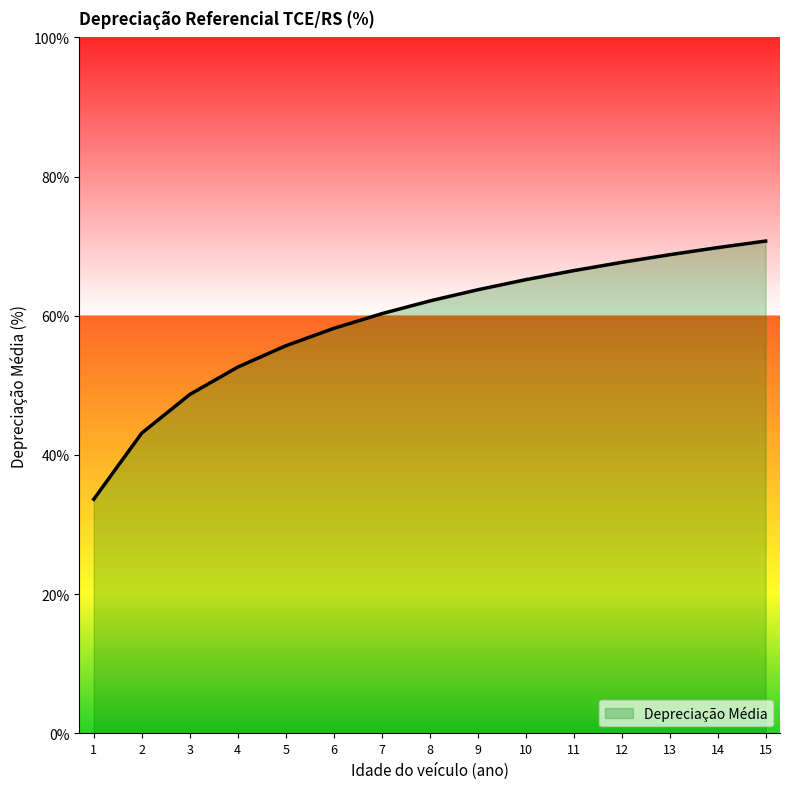

True or false: there are more than 0 points higher than both neighbors.

False